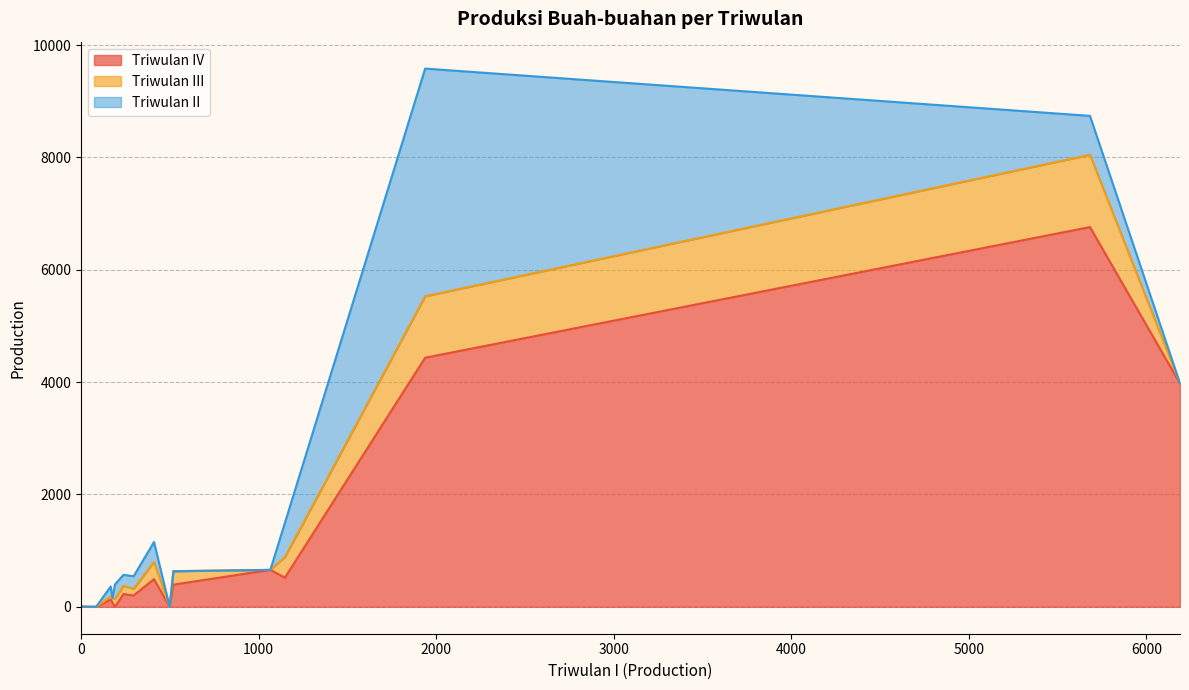

List the labels in order of Triwulan II value, largest first.

Pisang, Mangga, Jambu Biji, Salak, Jambu Air, Pepaya, Sukun, Nangka, Alpokat, Duku Langsat, Rambutan, Jeruk, Durian, Sawo, Nanas, Belimbing, Manggis